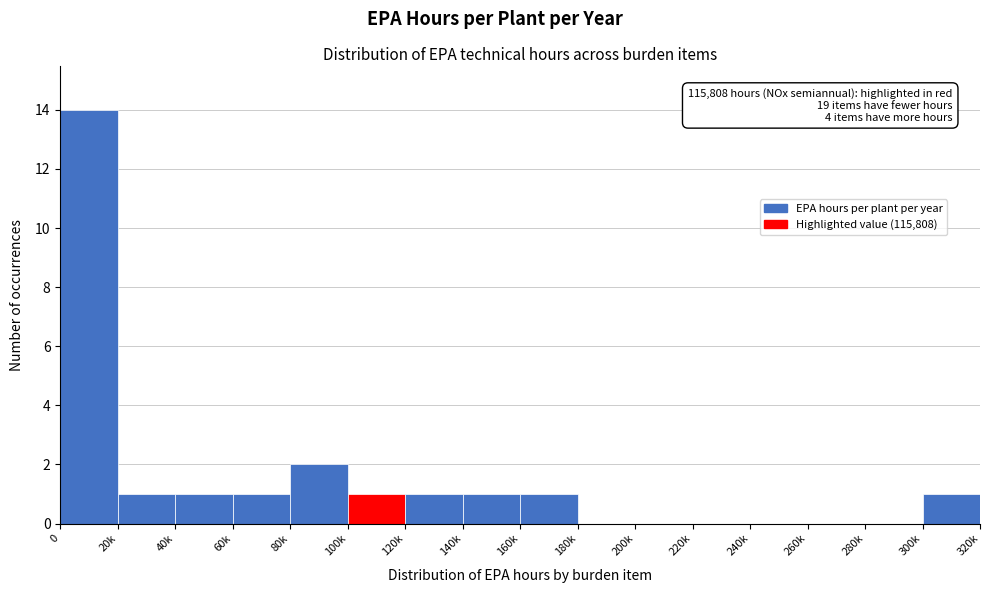

Reading left to right, what are all the values shown in this chart?

0=14	20k=1	40k=1	60k=1	80k=2	100k=1	120k=1	140k=1	160k=1	180k=0	200k=0	220k=0	240k=0	260k=0	280k=0	300k=1